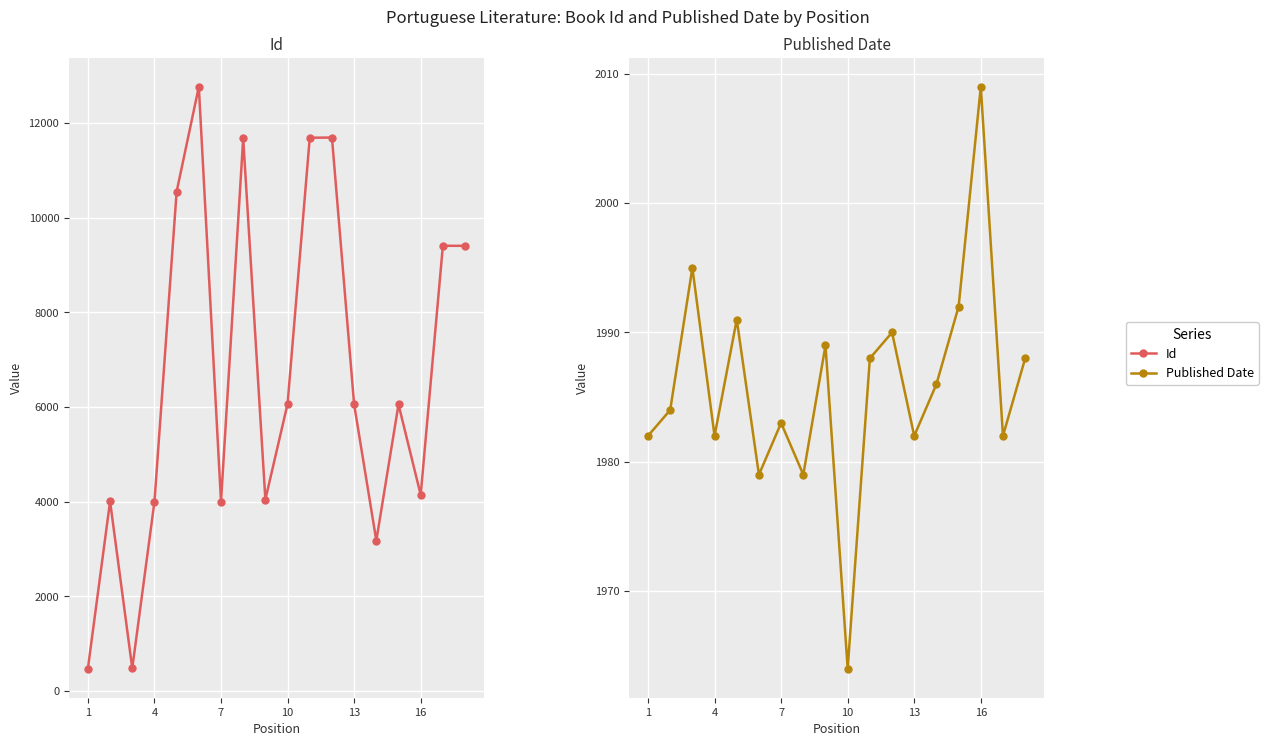

After their last crossing, which series has the higher values: Id or Published Date?

Id